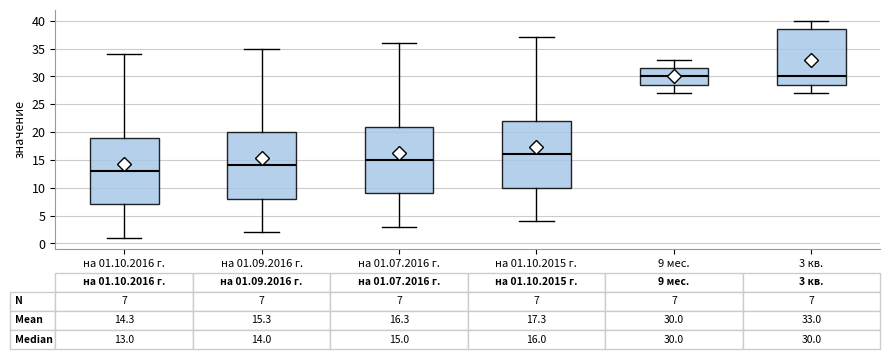

Which box has the lowest median line?

на 01.10.2016 г.